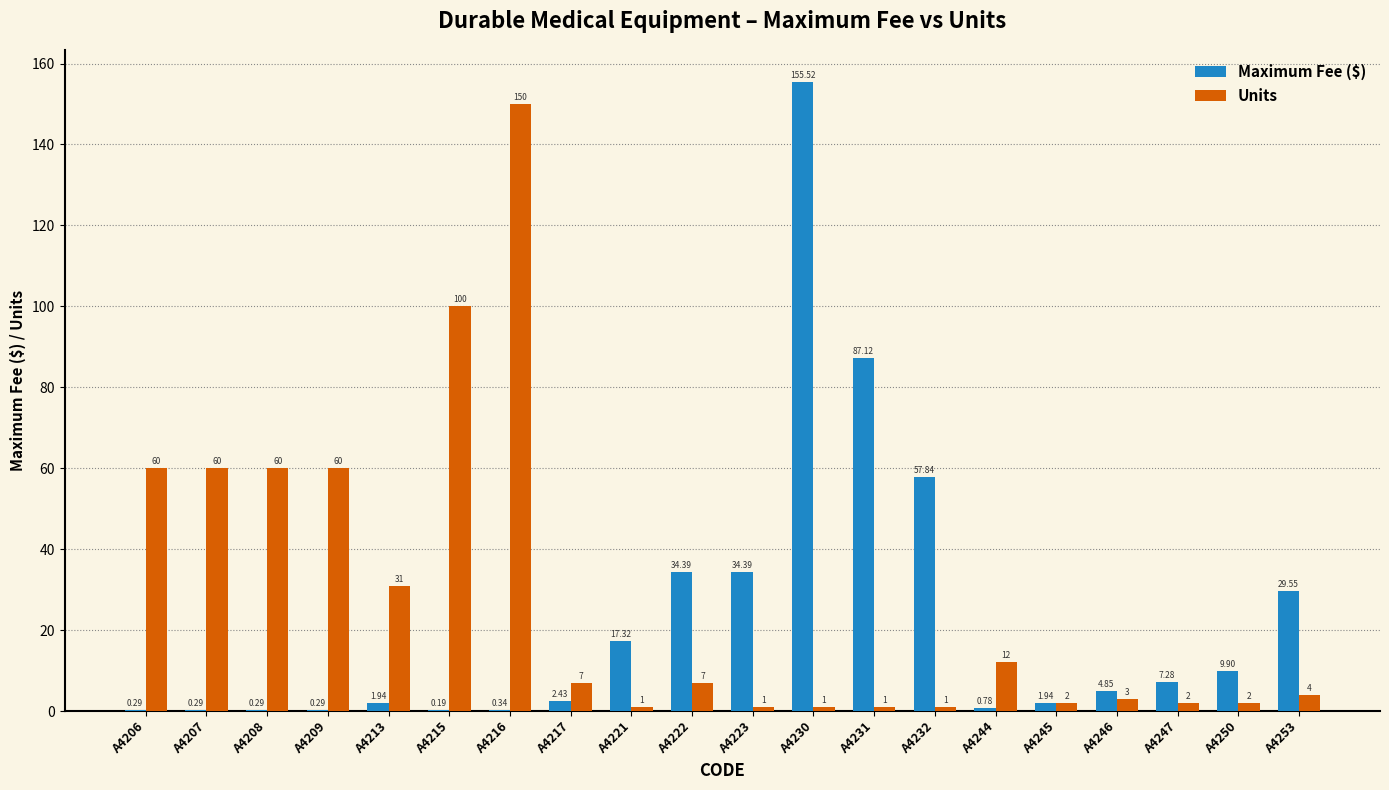

Is the value of Maximum Fee ($) at A4247 greater than the value of Units at A4222?

Yes